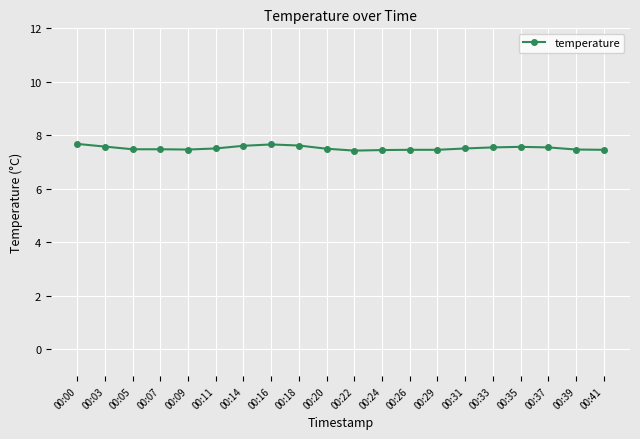

True or false: the data shows 7.5 at 00:26.

True